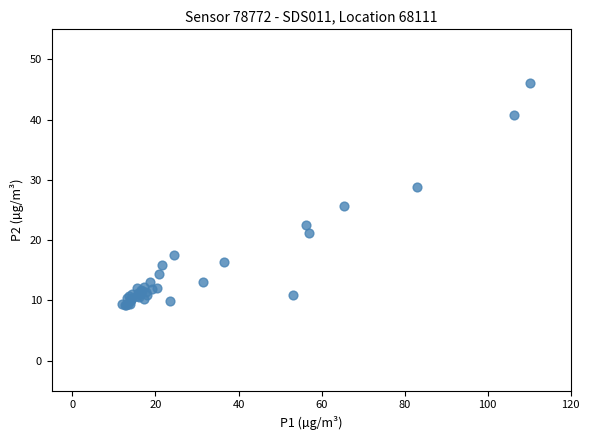

What Y value in the scatter plot is closest to 27?

25.8